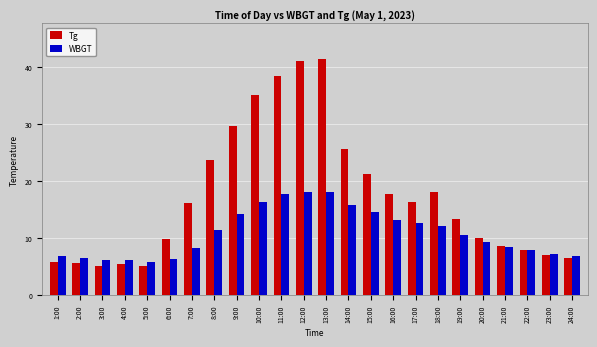

Where does the Tg series first go above 16?

7:00